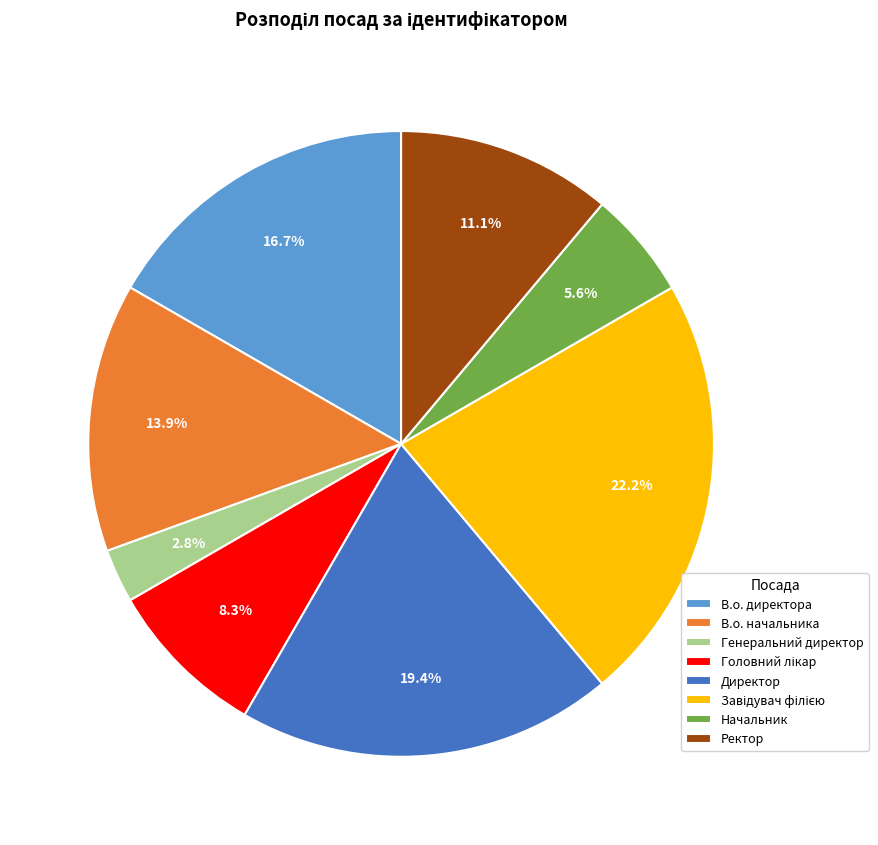

Does any single category account for the majority?

No